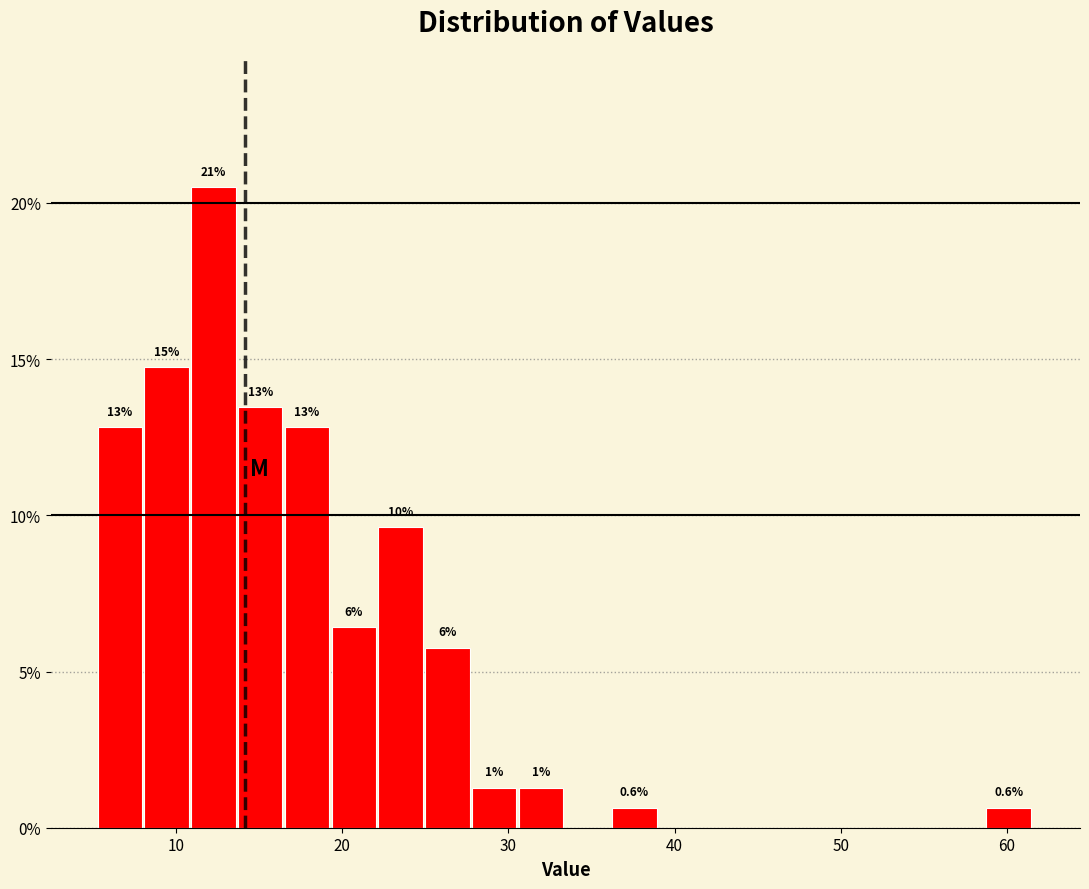

Around what value on the x-axis is the tallest bar? Give the approximate position of its centre, as read against the axis.

12